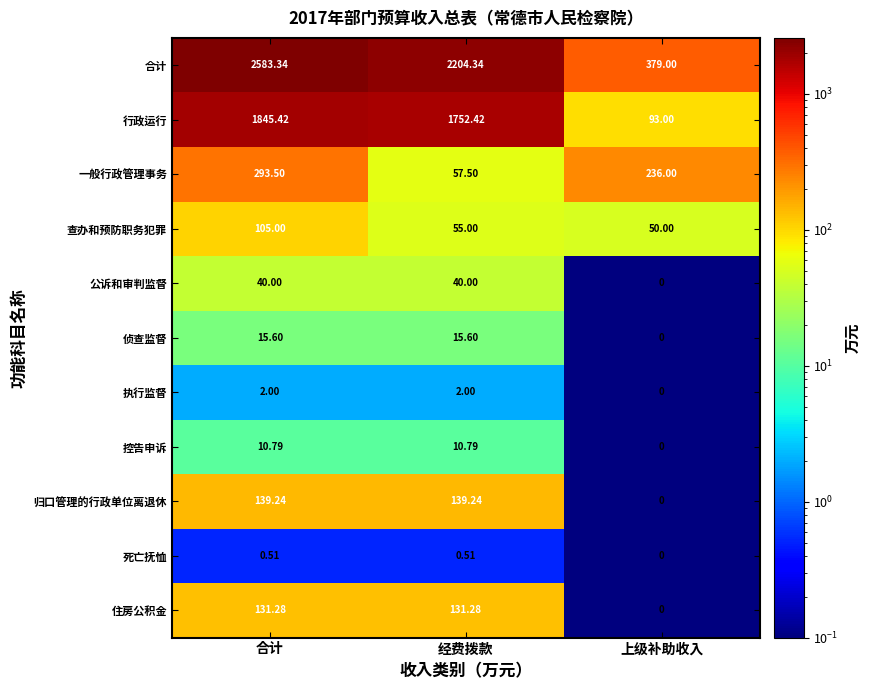

List the series in order of their peak value, highest first.

合计, 行政运行, 一般行政管理事务, 归口管理的行政单位离退休, 住房公积金, 查办和预防职务犯罪, 公诉和审判监督, 侦查监督, 控告申诉, 执行监督, 死亡抚恤